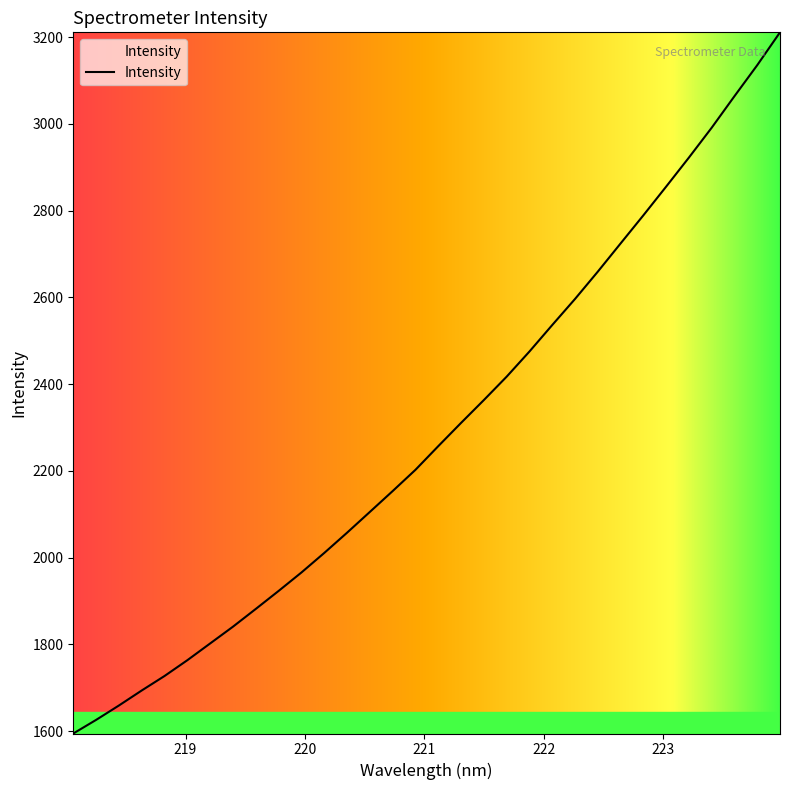

What is the smallest value displayed?

1594.3